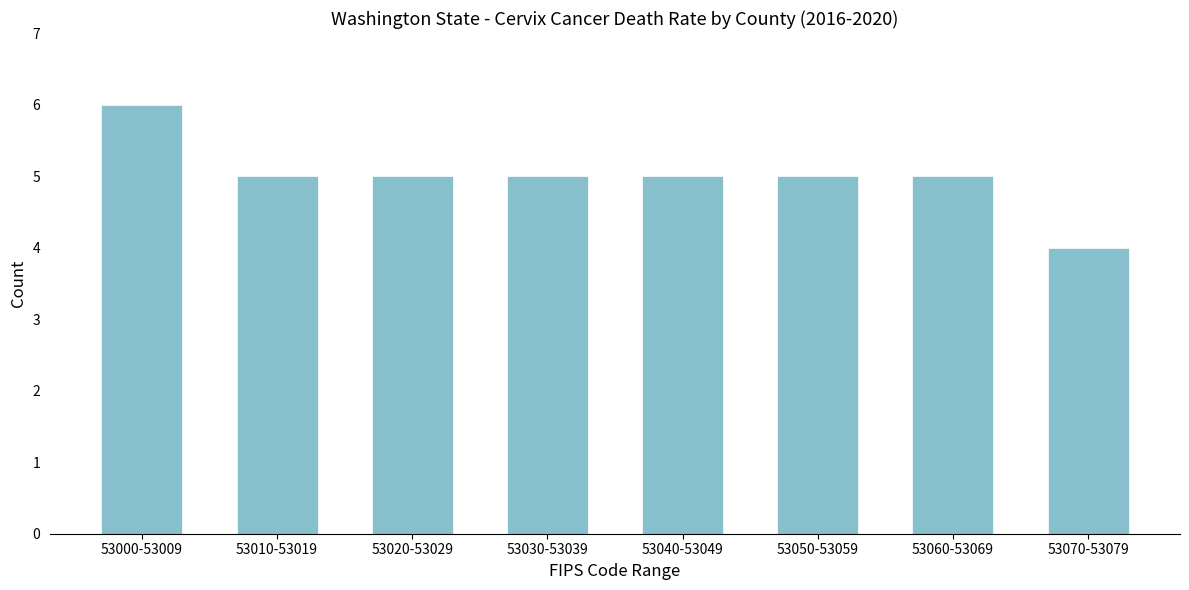

Reading left to right, transcribe all the data shown in this chart.

6	5	5	5	5	5	5	4